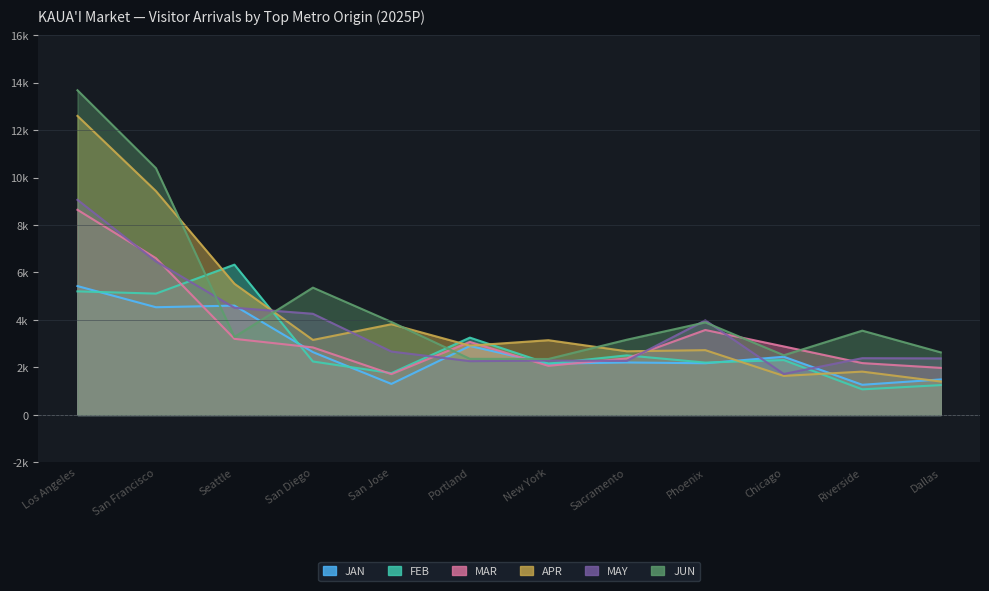

True or false: MAR has more than 2 points higher than both neighbors.

False